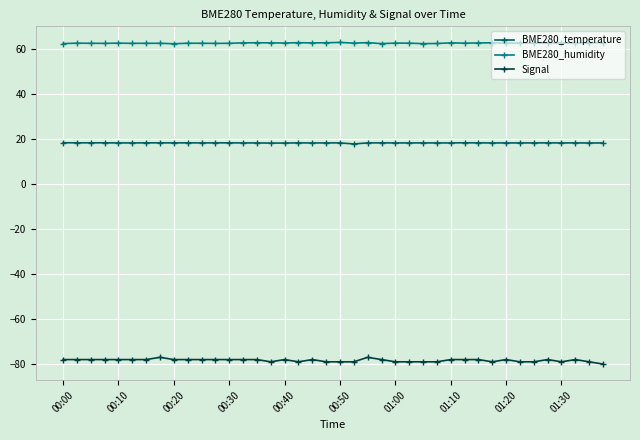

Rank the series by their average value, from lowest to highest.

Signal, BME280_temperature, BME280_humidity